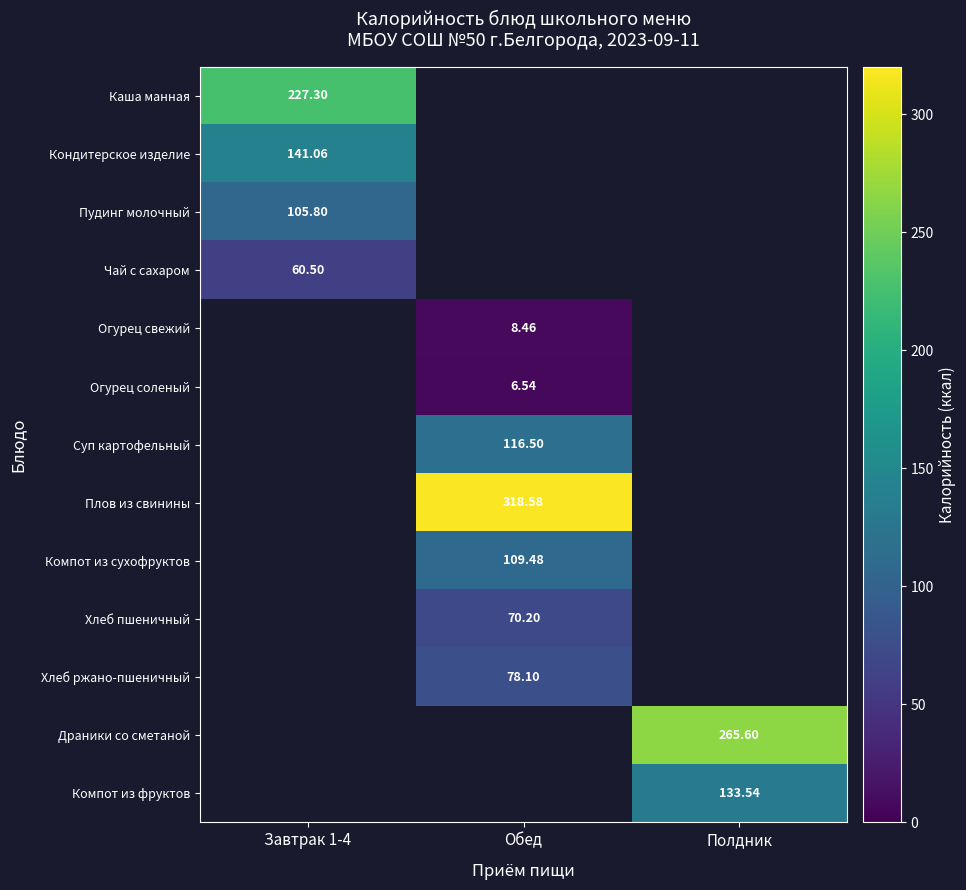

Where does the Огурец соленый series first go above 6?

Обед